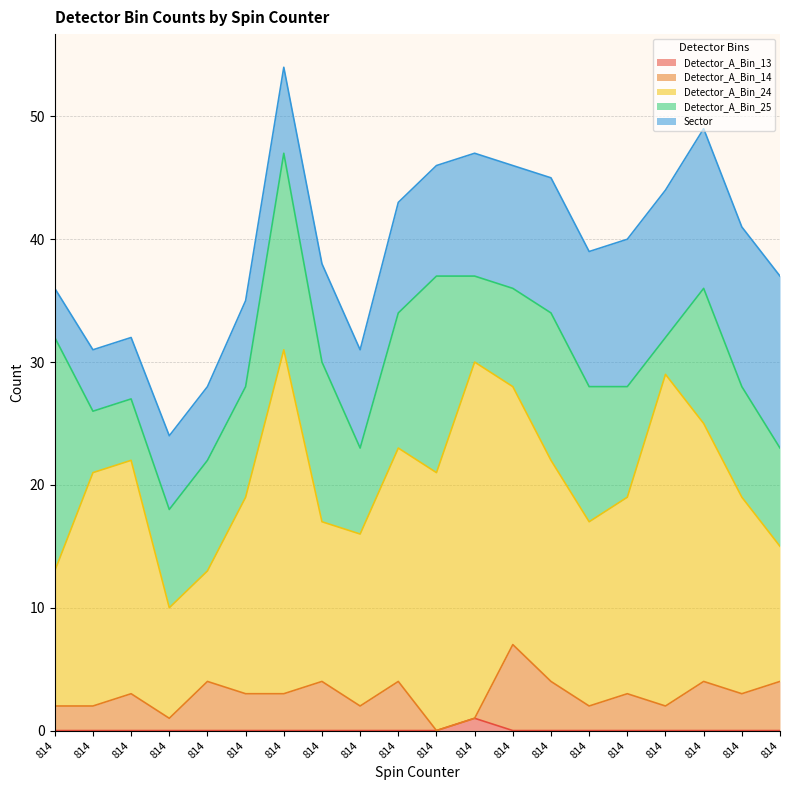

Rank the series at 814 from lowest to highest value.

Detector_A_Bin_13, Detector_A_Bin_14, Sector, Detector_A_Bin_24, Detector_A_Bin_25